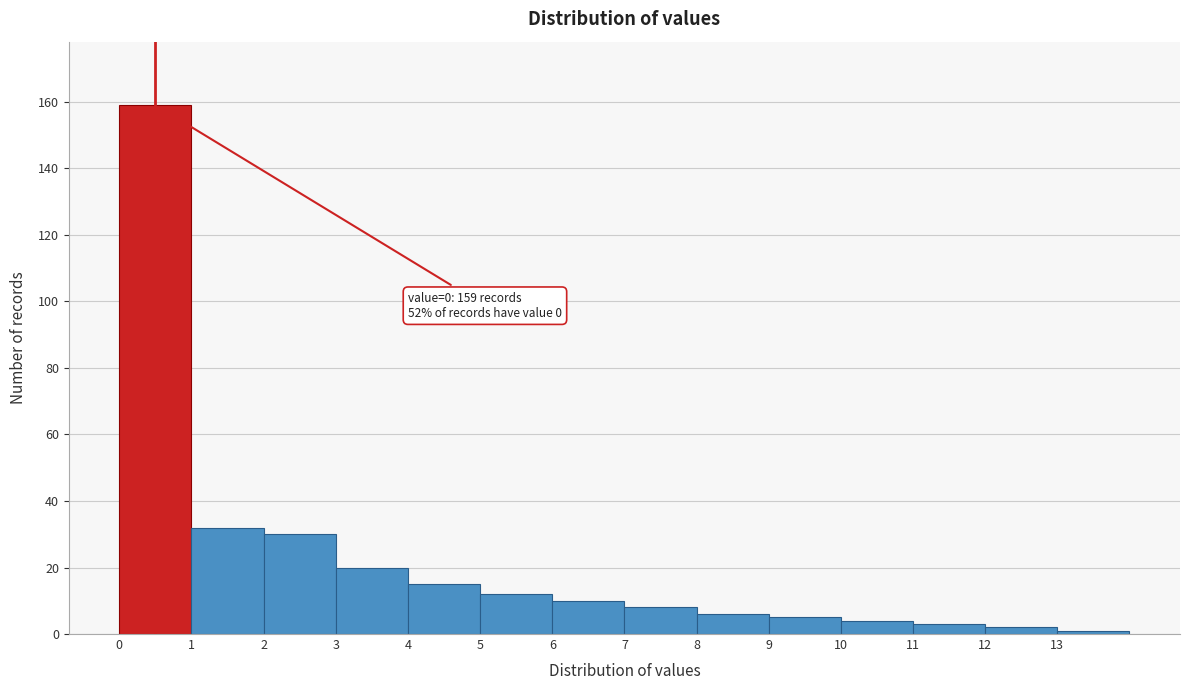

Which range on the x-axis has the tallest bar?

0 to 1